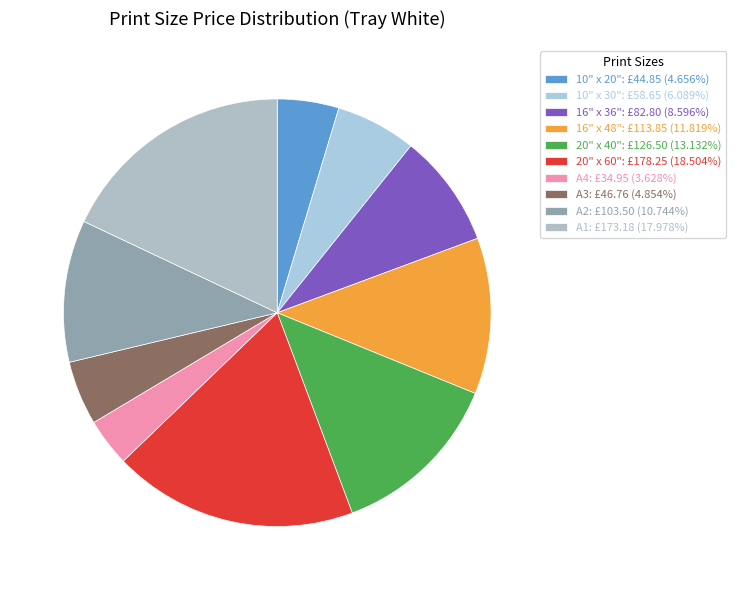

Do 20" x 40" and A1 together represent more than half of the pie?

No